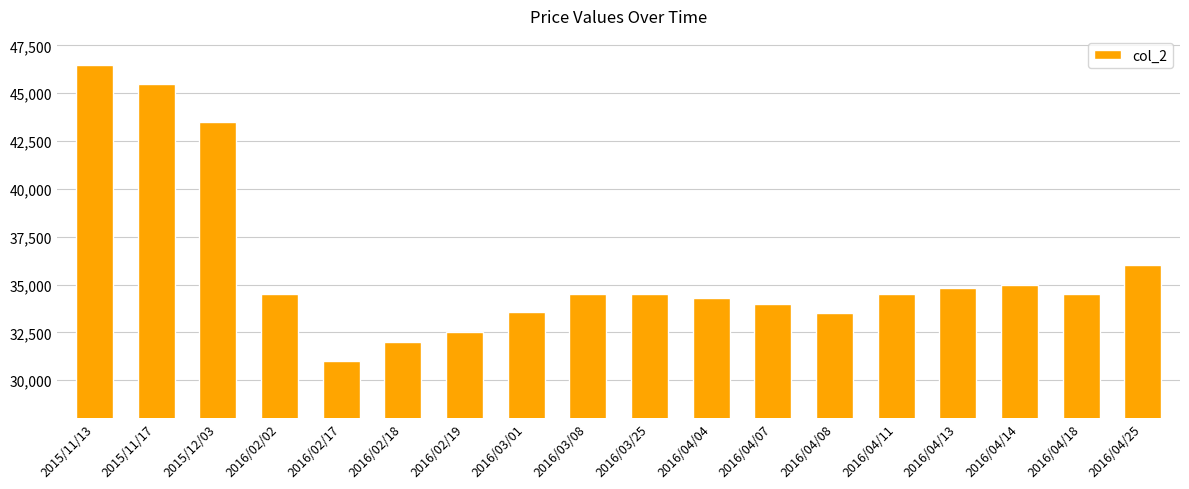

What is the minimum value shown in the chart?

31000